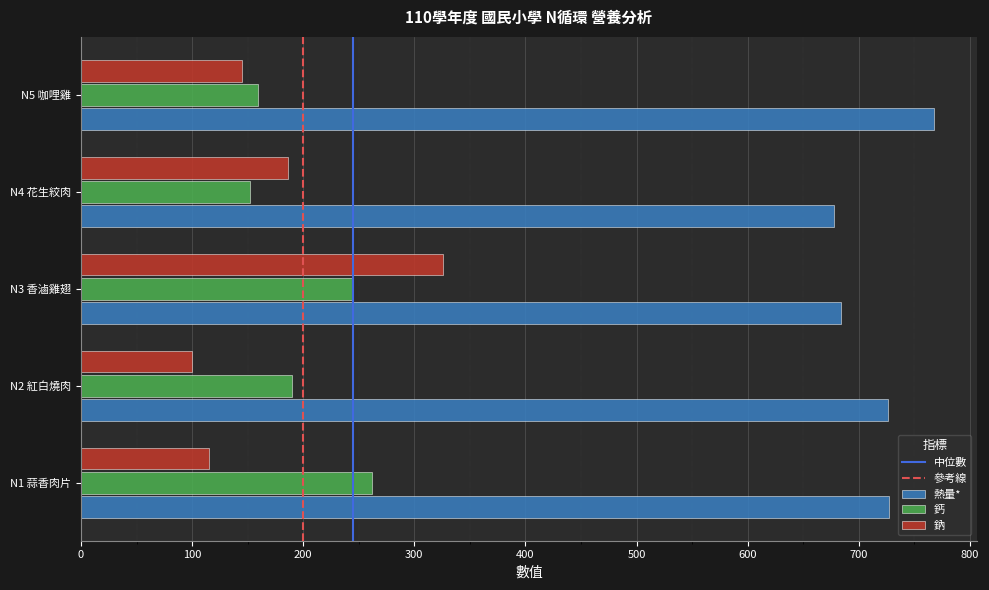

At N1 蒜香肉片, list the series in order from largest to smallest.

熱量*, 鈣, 鈉